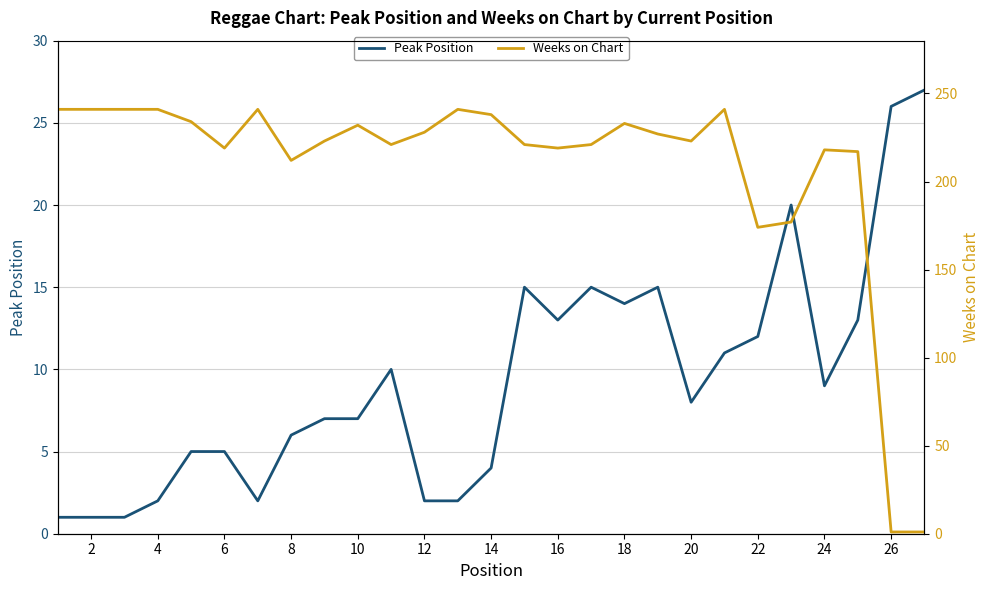

The value of Peak Position at 16 is 5. True or false?

False